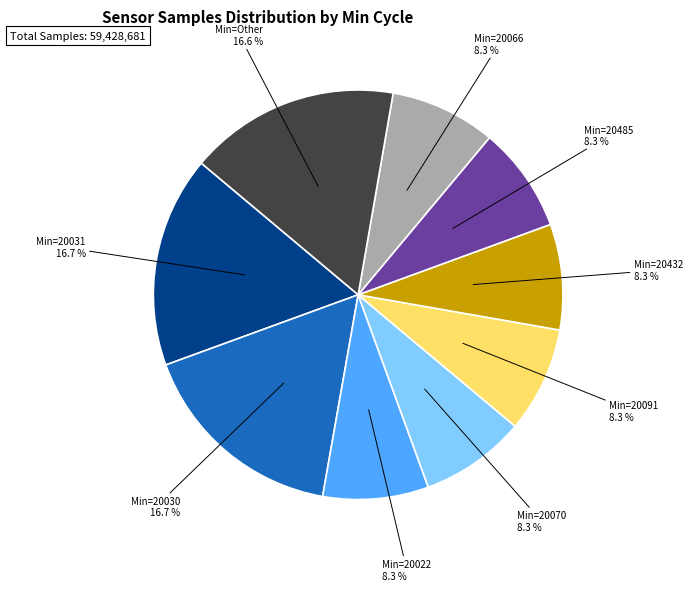

Does any single category account for the majority?

No